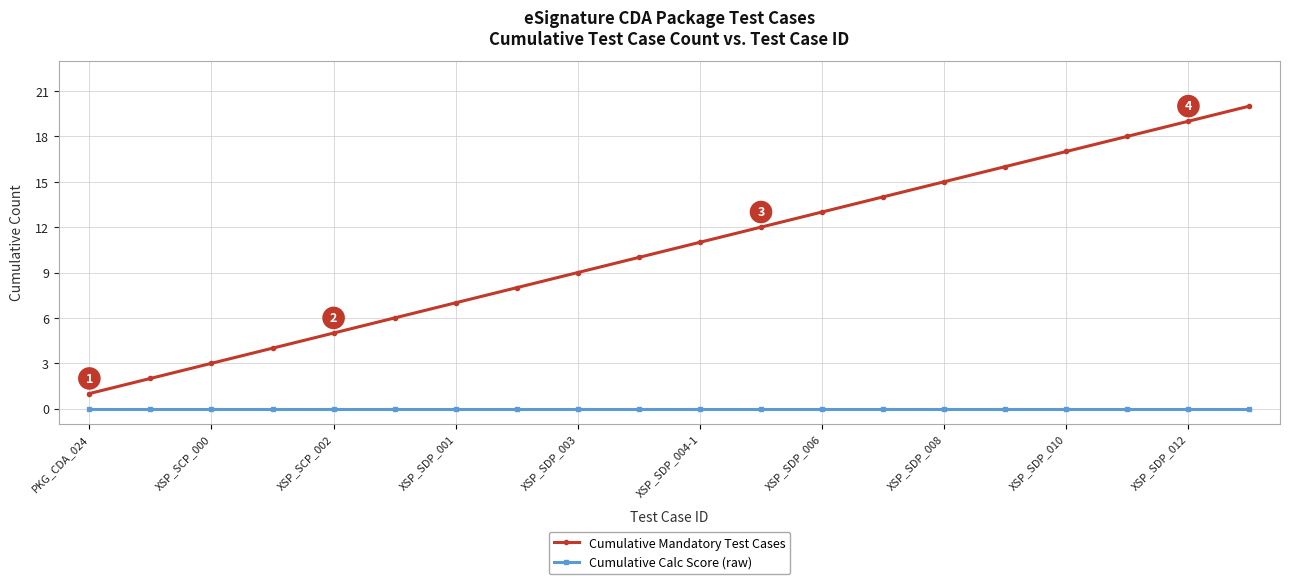

List the series in order of their peak value, highest first.

Cumulative Mandatory Test Cases, Cumulative Calc Score (raw)